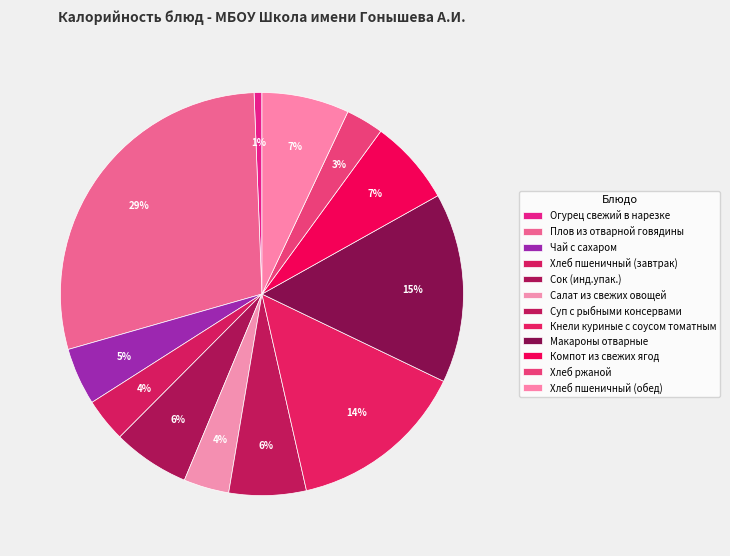

What percentage is NOT represented by Плов из отварной говядины?

71.2%